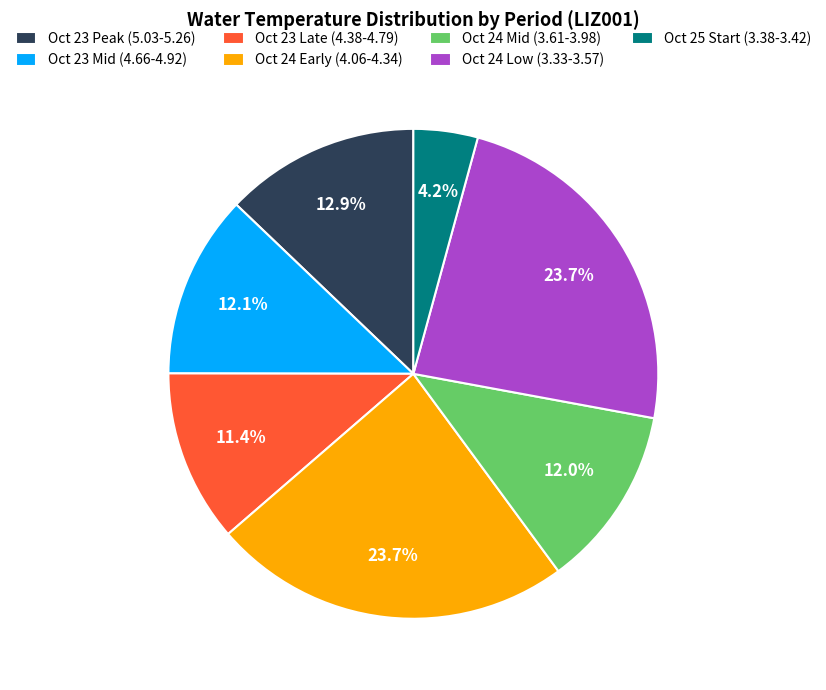

Is there a majority slice in this chart?

No